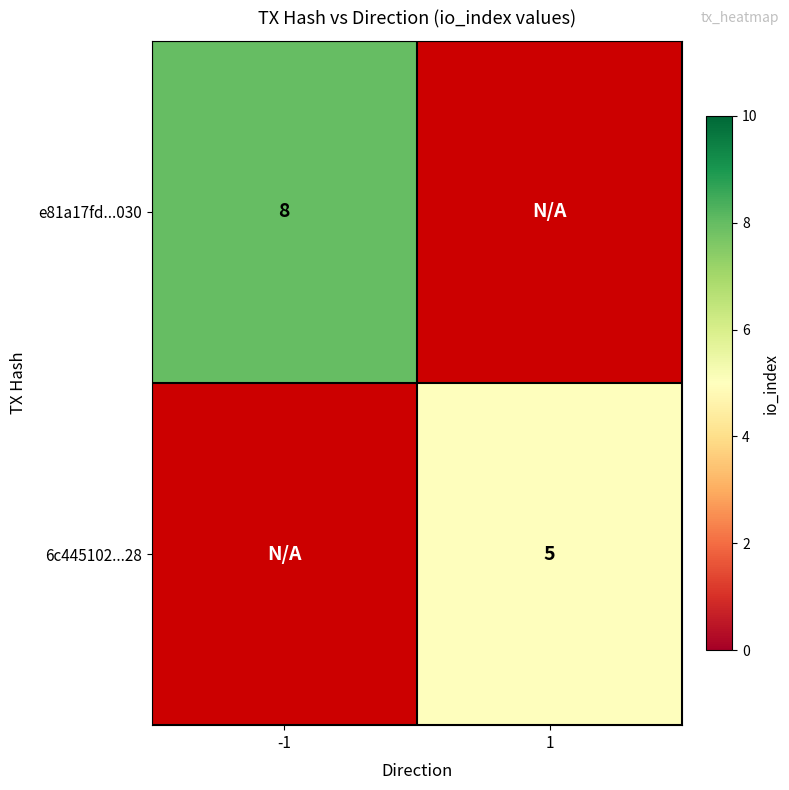

Count the number of data series in this chart.

2